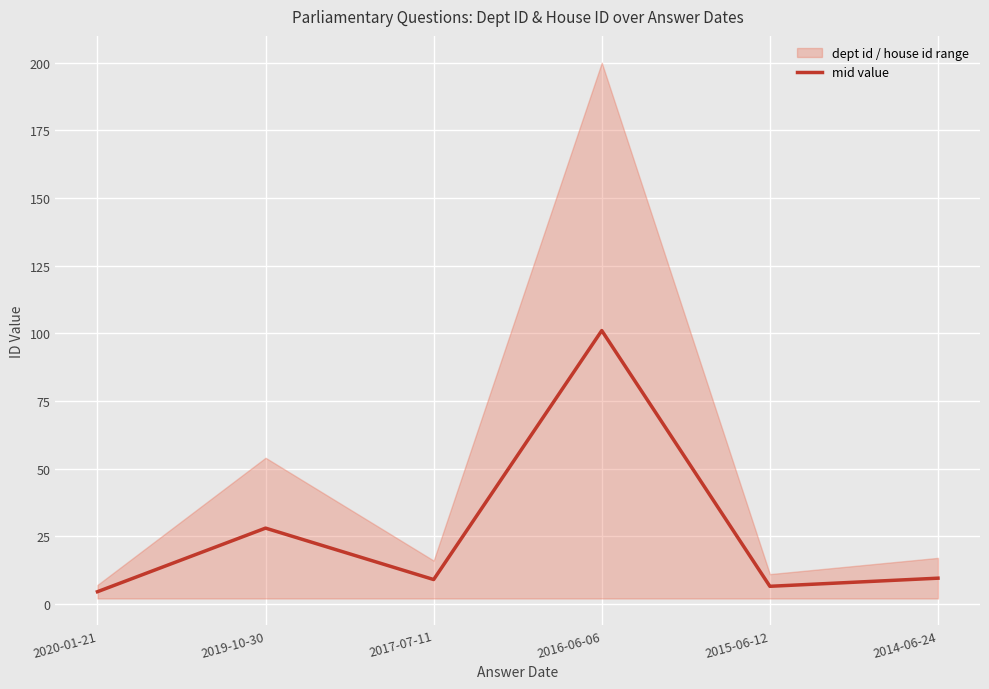

Approximately how many times larger is the value at 2017-07-11 compared to 2019-10-30?

0.3